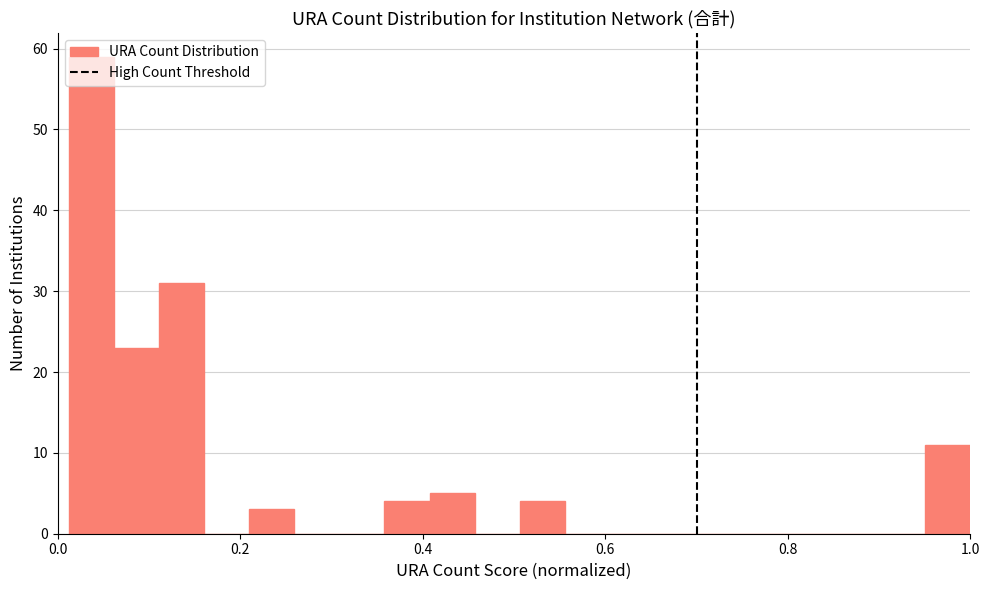

Around what value on the x-axis is the tallest bar? Give the approximate position of its centre, as read against the axis.

0.04